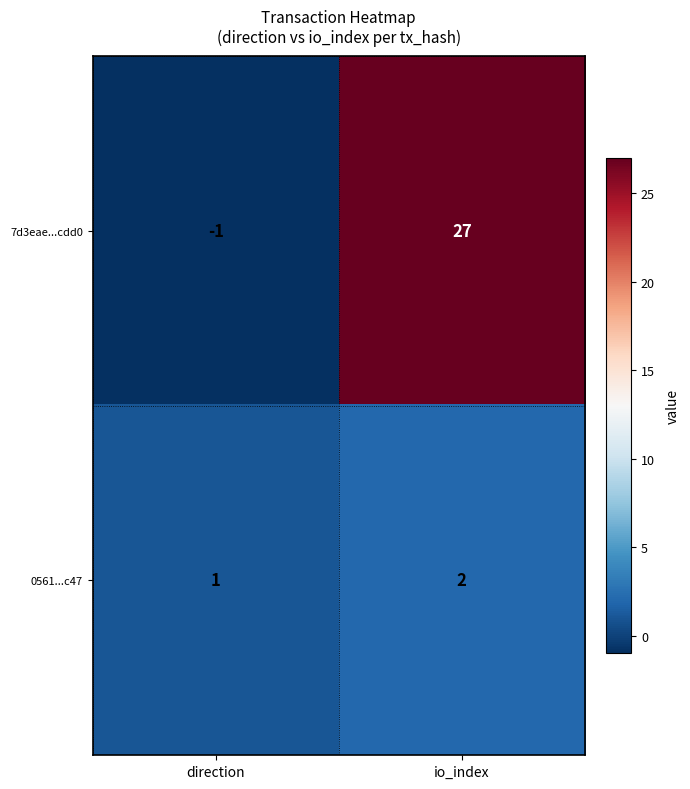

Which series changed the most between direction and io_index?

7d3eae...cdd0